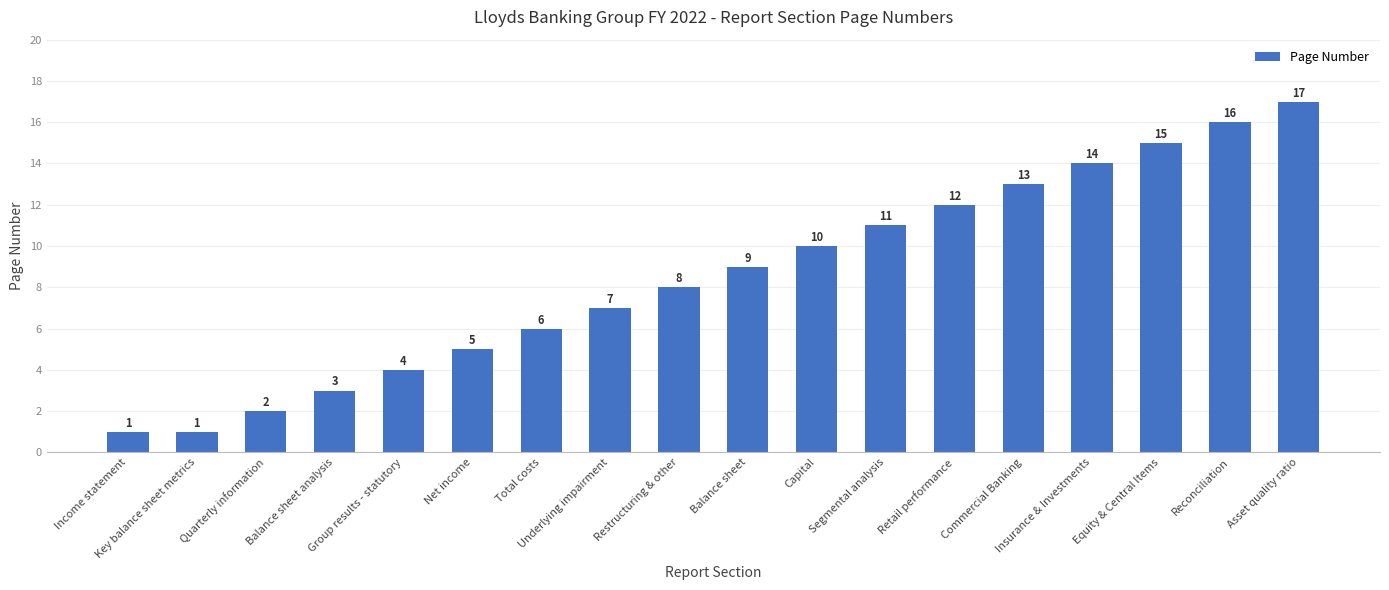

Which has a higher value, Commercial Banking or Equity & Central Items?

Equity & Central Items